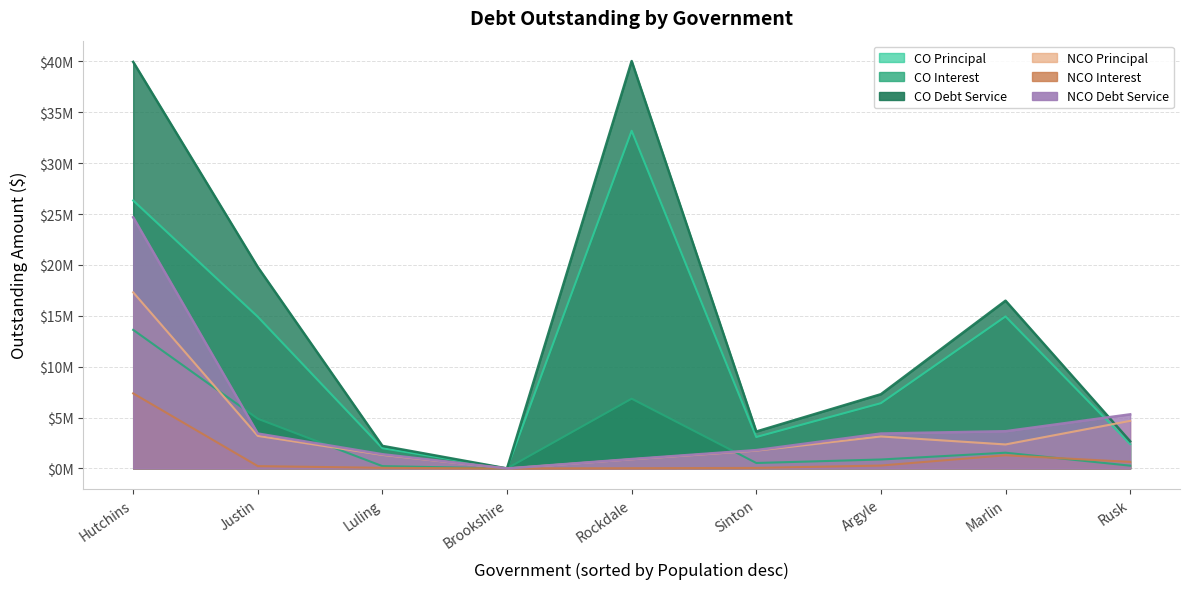

Reading right to left, list all the values displayed in this chart.

COPrincipalOutstanding: Rusk=2395000.0	Marlin=14940000.0	Argyle=6415000.0	Sinton=3090000.0	Rockdale=33185000.0	Brookshire=0.0	Luling=1990000.0	Justin=14905000.0	Hutchins=26335000.0
COInterestOutstanding: Rusk=273922.2	Marlin=1546803.0	Argyle=880334.5	Sinton=536960.6	Rockdale=6855130.7	Brookshire=0.0	Luling=227020.0	Justin=4884185.0	Hutchins=13620802.7
CODebtServiceOutstanding: Rusk=2668922.2	Marlin=16486803.0	Argyle=7295334.5	Sinton=3626960.6	Rockdale=40040130.7	Brookshire=0.0	Luling=2217020.0	Justin=19789185.0	Hutchins=39955802.7
NCOPrincipalOutstanding: Rusk=4675000.0	Marlin=2360000.0	Argyle=3145000.0	Sinton=1750000.0	Rockdale=900000.0	Brookshire=0.0	Luling=1335000.0	Justin=3200000.0	Hutchins=17308000.0
NCOInterestOutstanding: Rusk=643203.8	Marlin=1296783.8	Argyle=286060.8	Sinton=51770.8	Rockdale=23780.3	Brookshire=0.0	Luling=61335.0	Justin=229639.5	Hutchins=7376739.9
NCODebtServiceOutstanding: Rusk=5318203.8	Marlin=3656783.8	Argyle=3431060.8	Sinton=1801770.8	Rockdale=923780.3	Brookshire=0.0	Luling=1396335.0	Justin=3429639.5	Hutchins=24684739.9